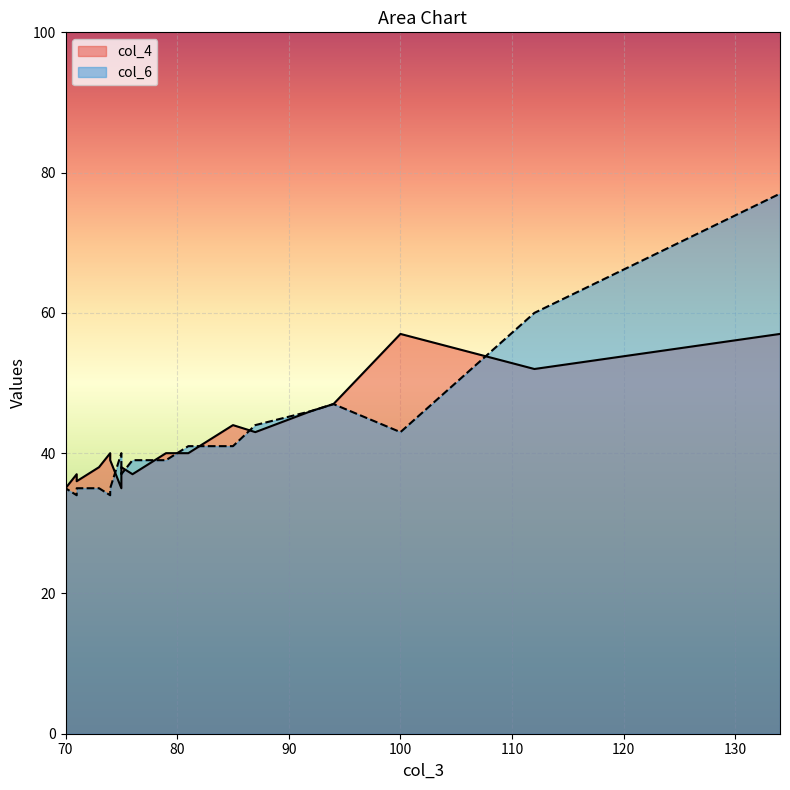

The col_4 series shows 40 at 79. True or false?

True